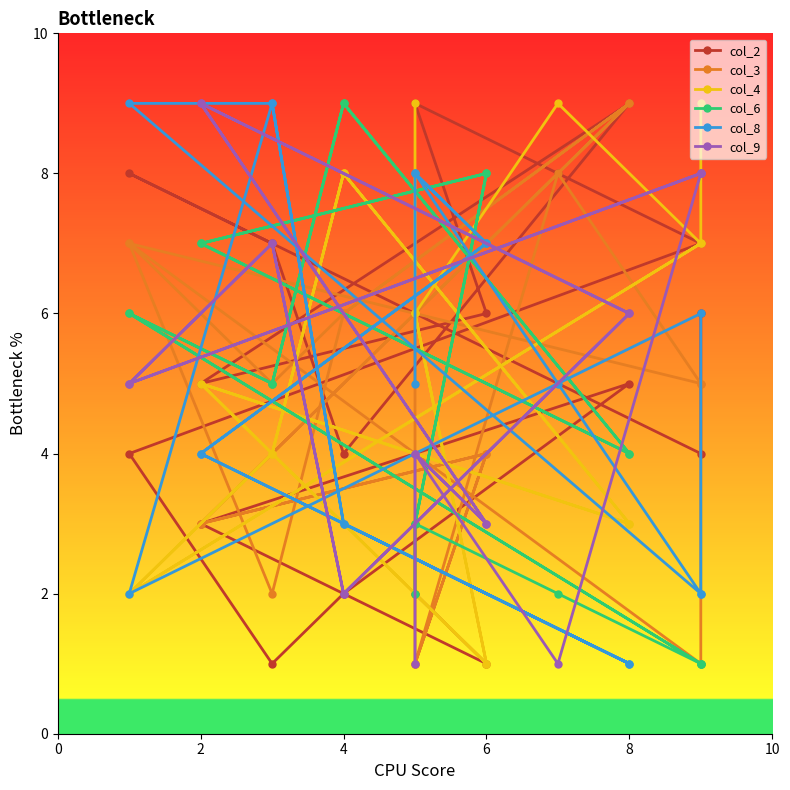

What is the sum of all col_4 values?

99